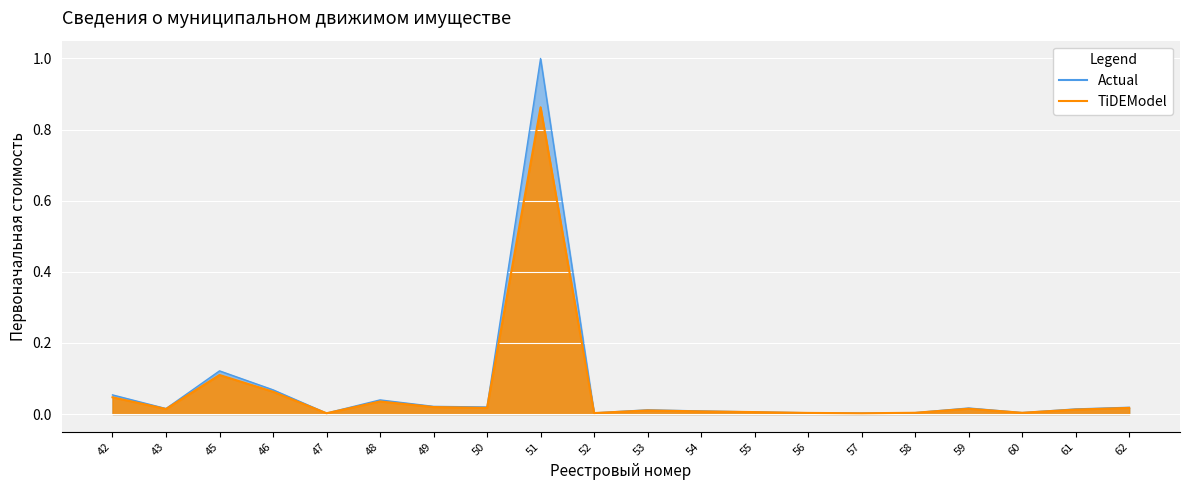

True or false: Actual and TiDEModel intersect in this chart.

False